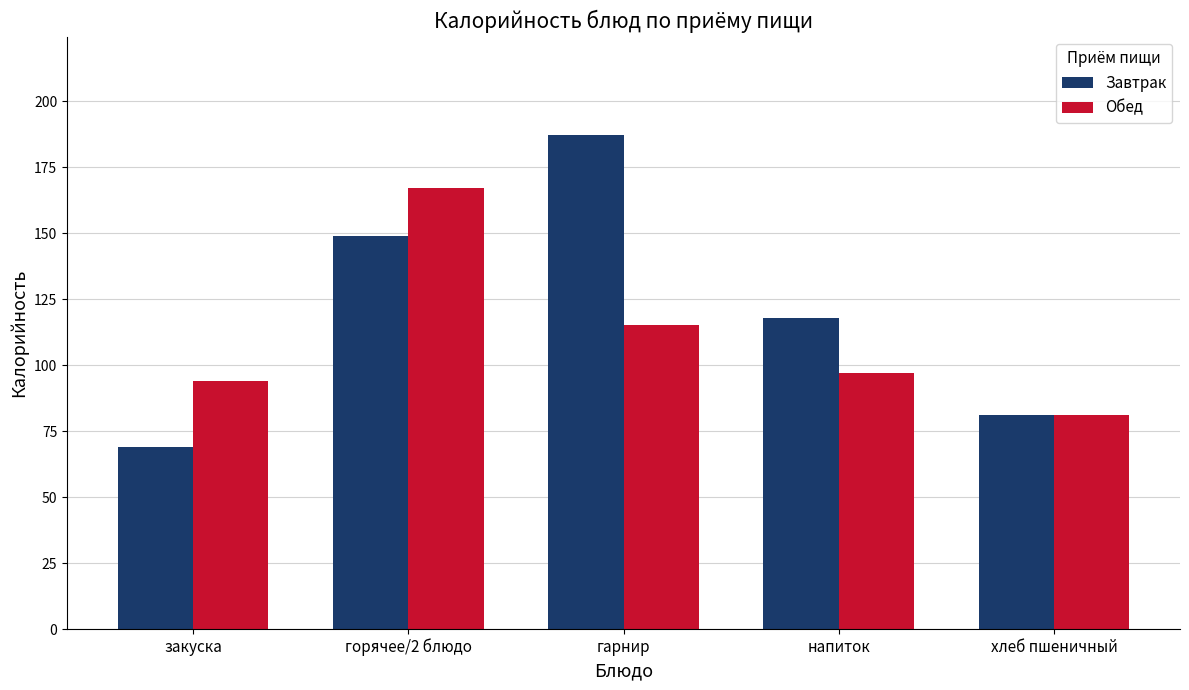

How many values in the Обед series are below 97?

2